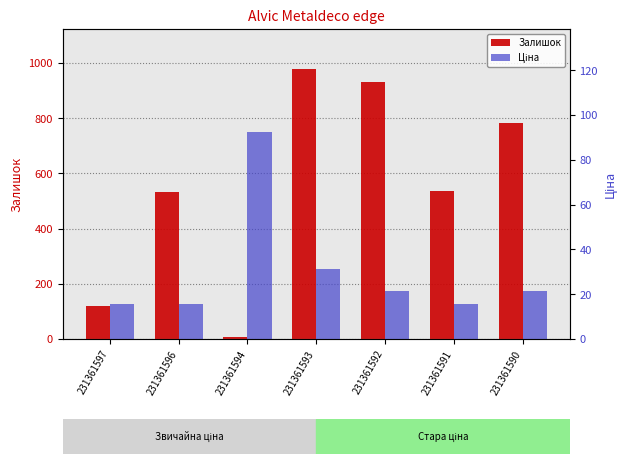

How many bars are there in each group?

2